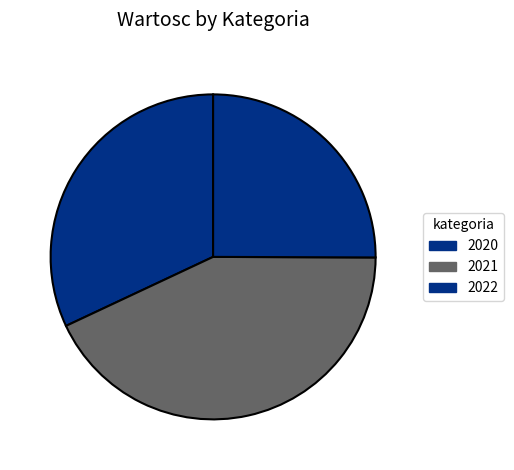

Count the number of slices in the pie.

3